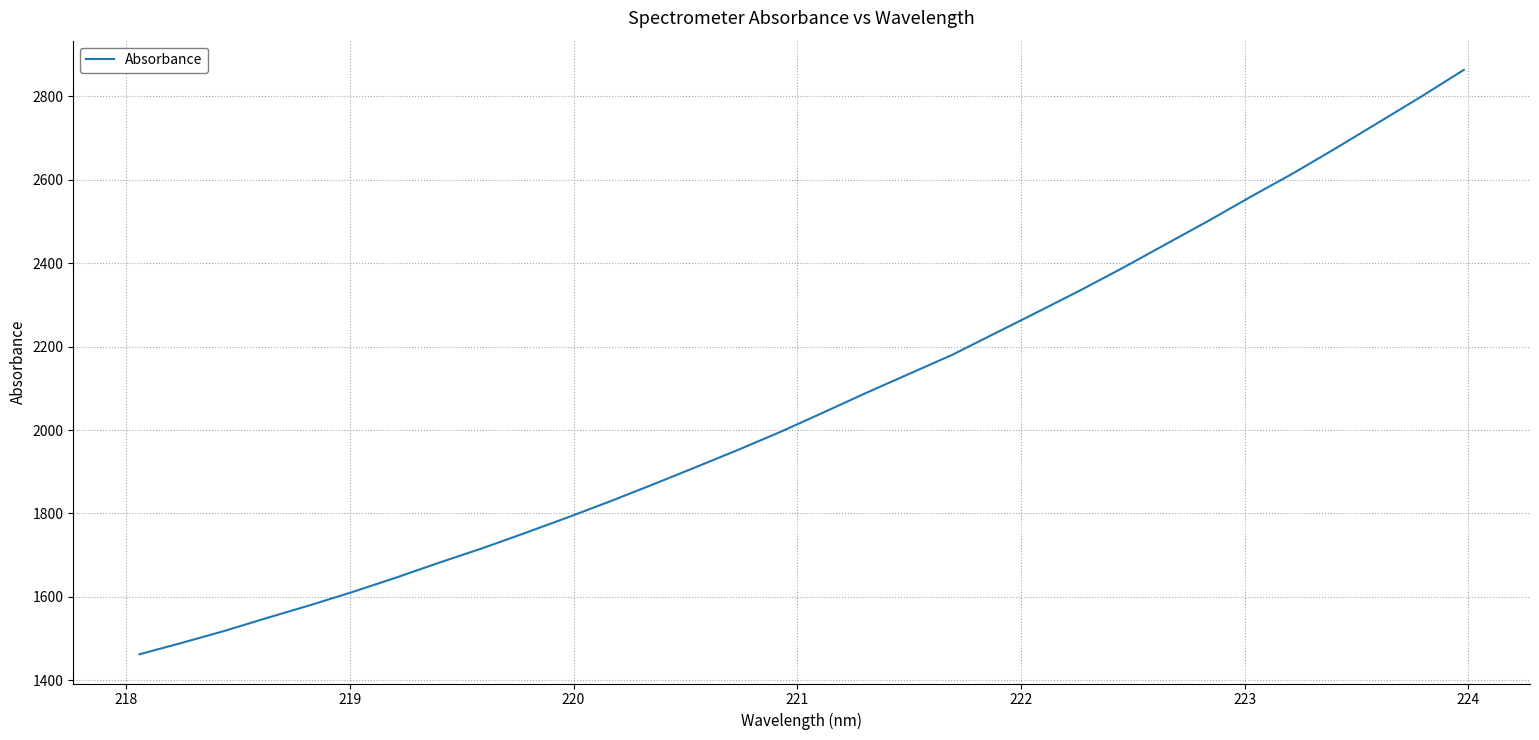

What is the greatest value displayed?

2863.6